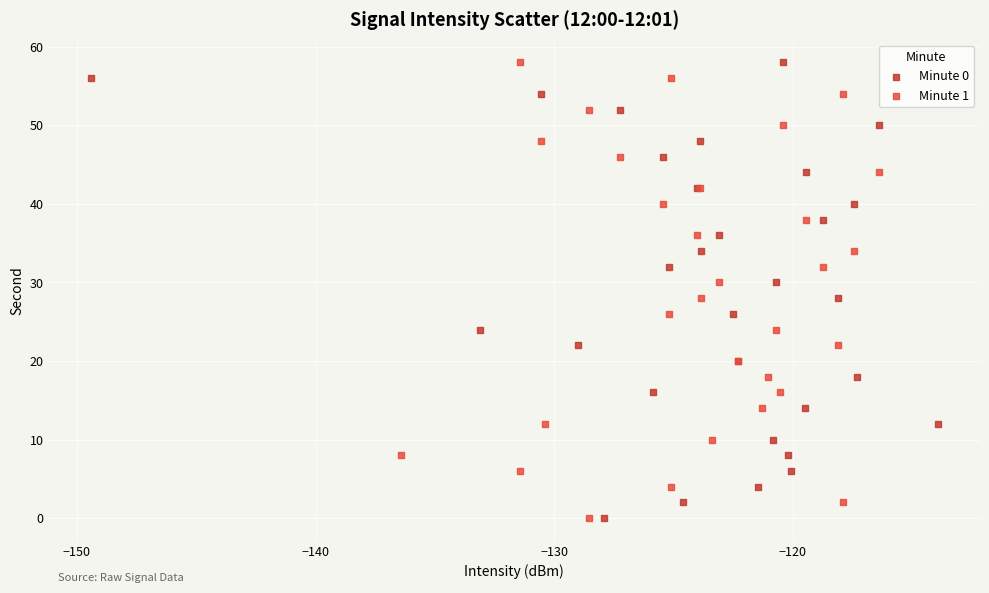

What are all the series names shown in the legend?

Minute 0, Minute 1